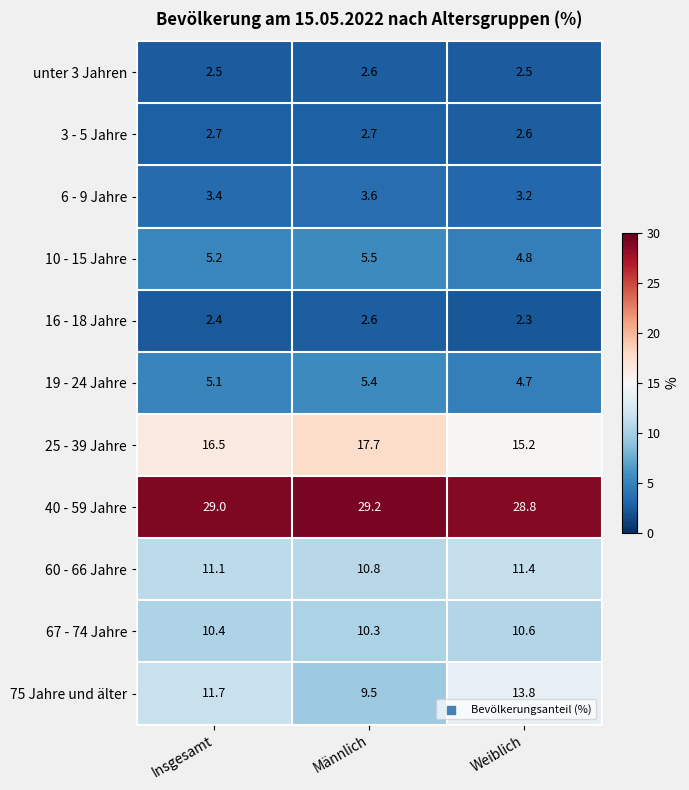

Which series has the largest range (max minus min)?

75 Jahre und älter